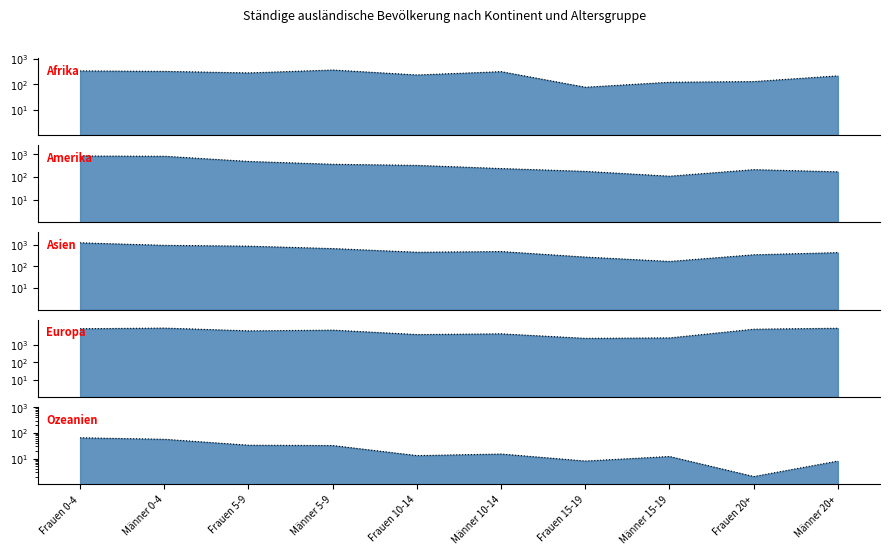

What is the difference between the maximum and second lowest values in the Europa series?

6580